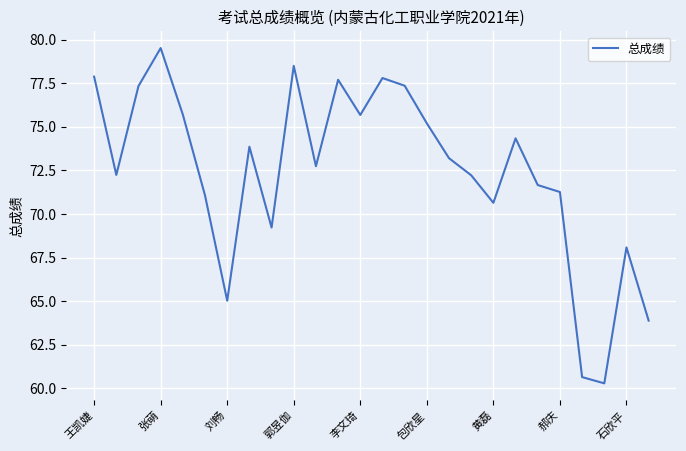

What is the difference between the maximum and minimum values?

19.2